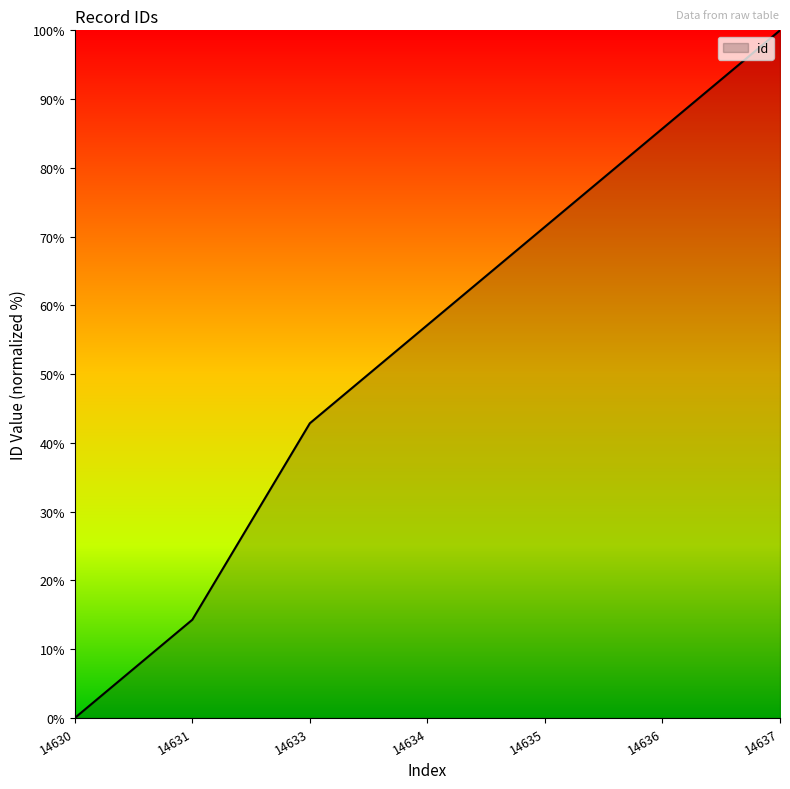

The chart shows a value of 57.1 at 14634. True or false?

True